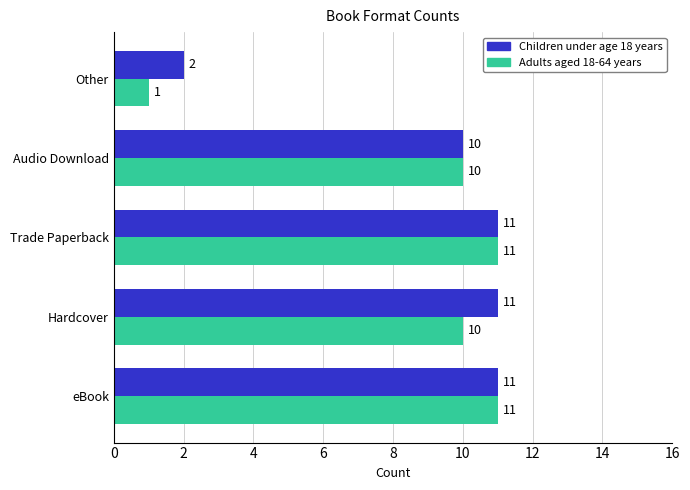

What is the difference between the maximum and minimum values in the Adults aged 18-64 years series?

10